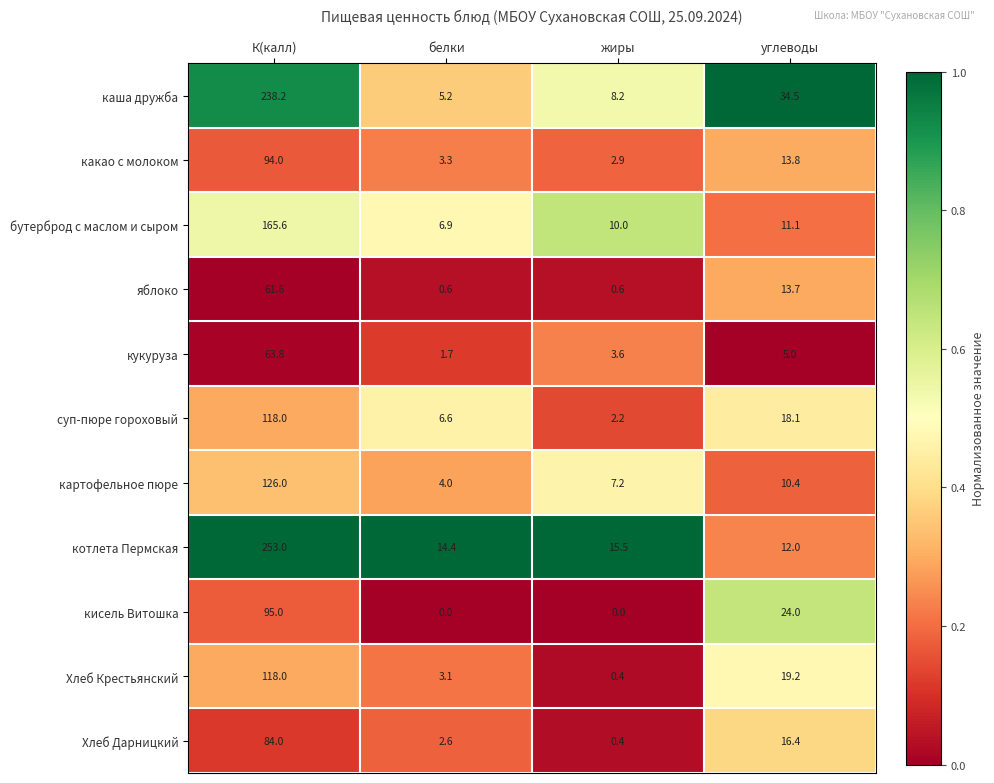

Is it true that бутерброд с маслом и сыром equals 10.0 at жиры?

True